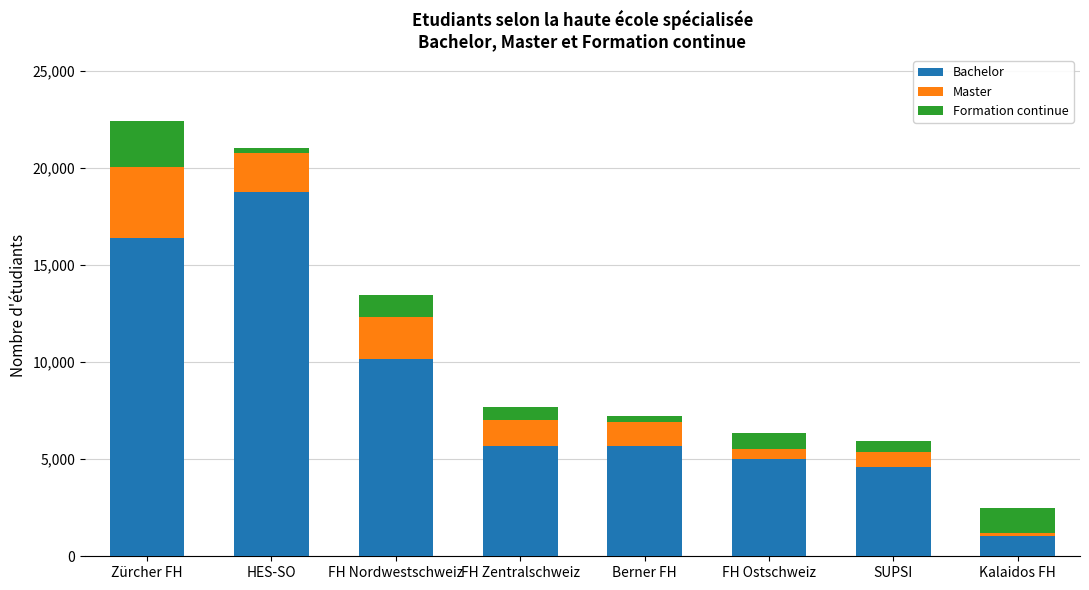

True or false: Bachelor has a value of 7441 at FH Zentralschweiz.

False